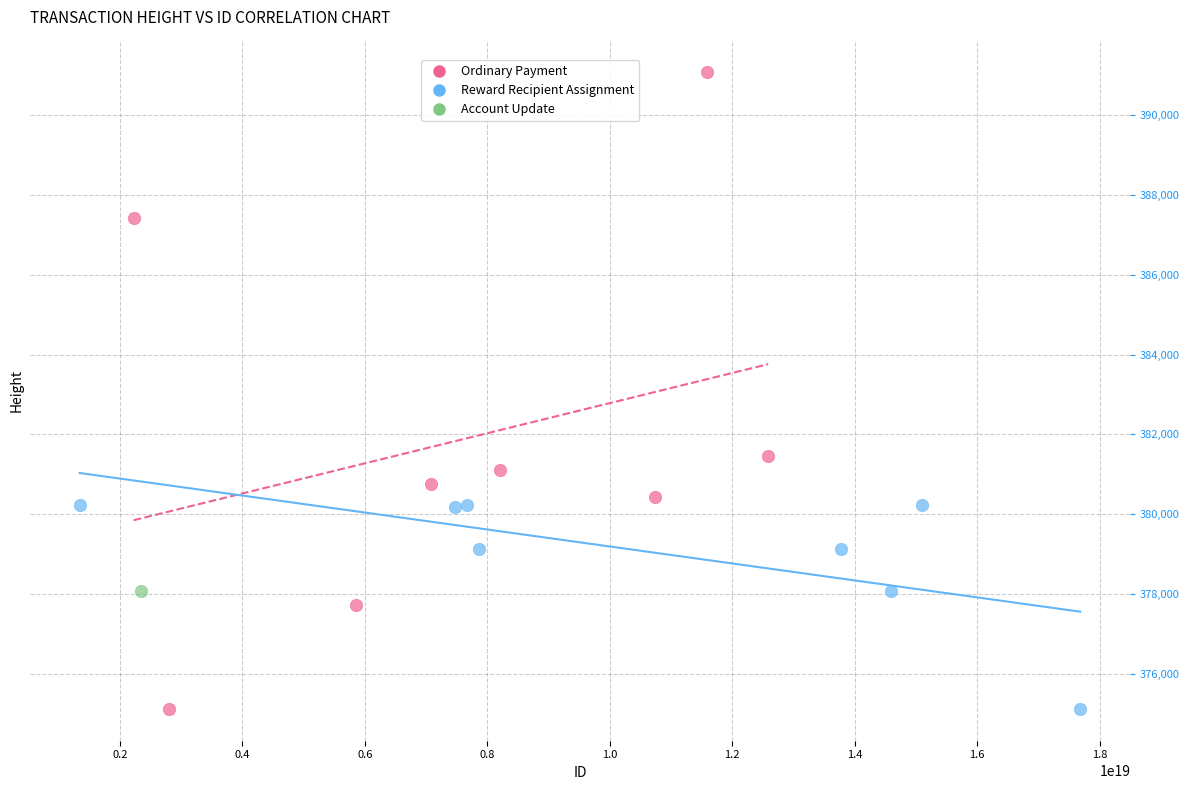

Which series reaches the maximum Y coordinate?

Ordinary Payment